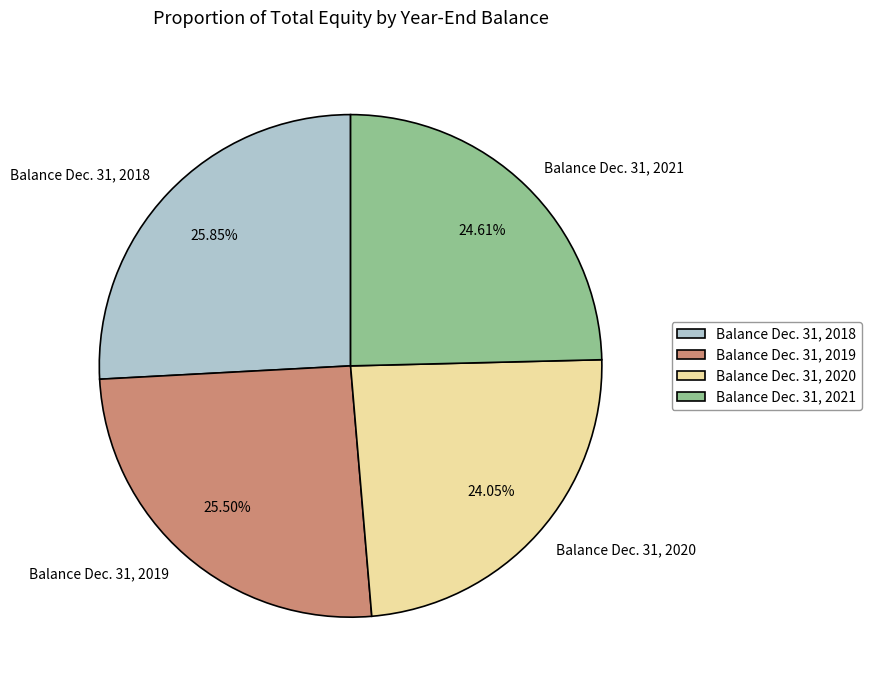

What portion of the pie excludes Balance Dec. 31, 2018?

74.2%